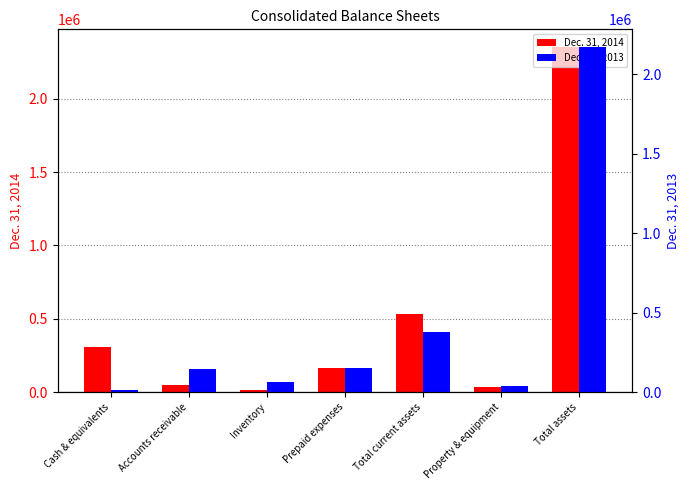

Where does the Dec. 31, 2013 series first go above 146298?

Prepaid expenses